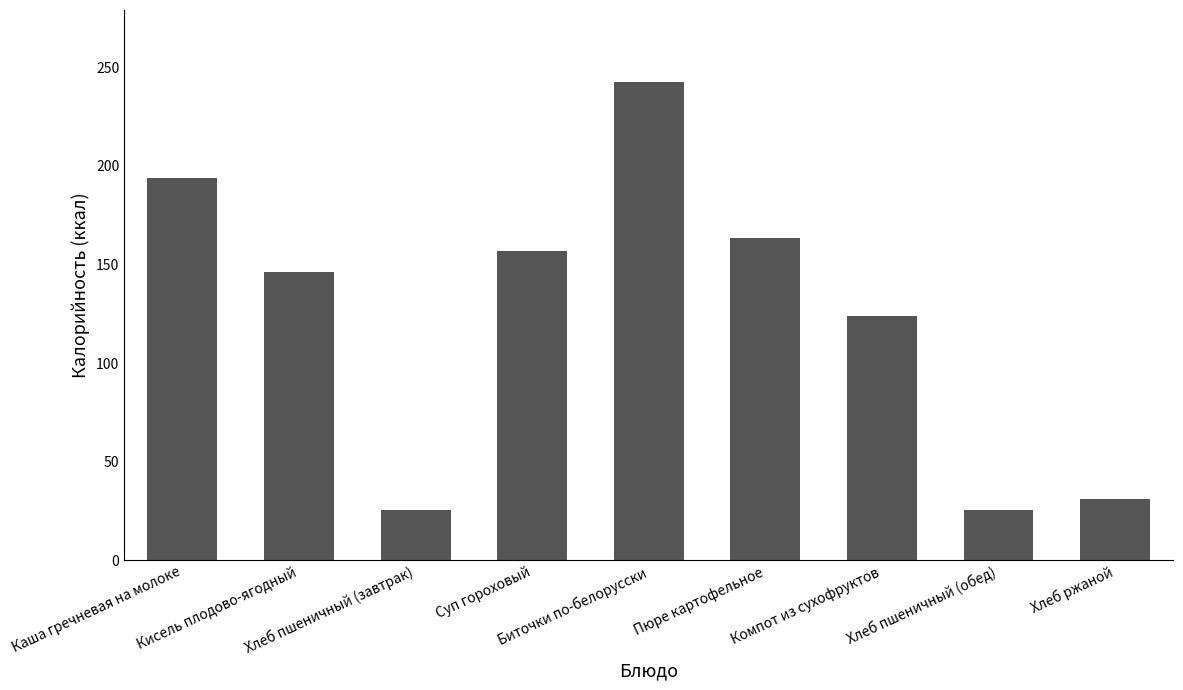

What is the label of the 2nd bar from the right?

Хлеб пшеничный (обед)